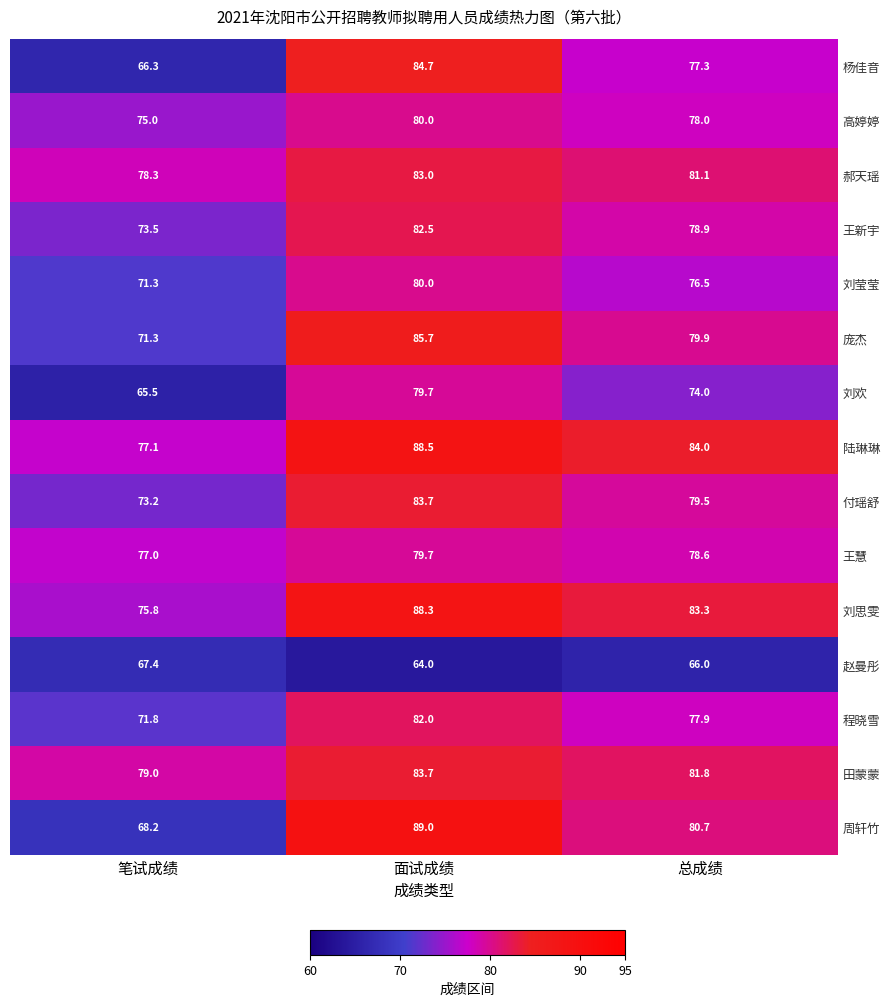

Count the number of categories in the chart.

3